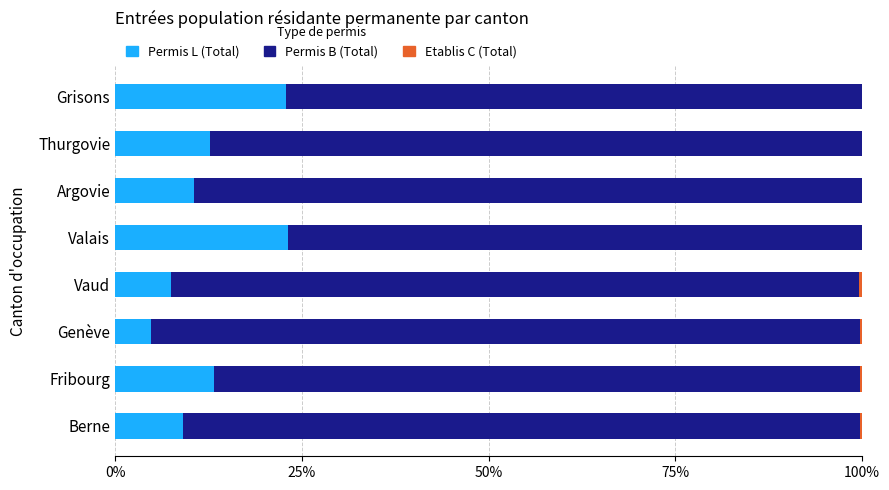

Is it true that Permis L (Total) equals 22.9 at Grisons?

True